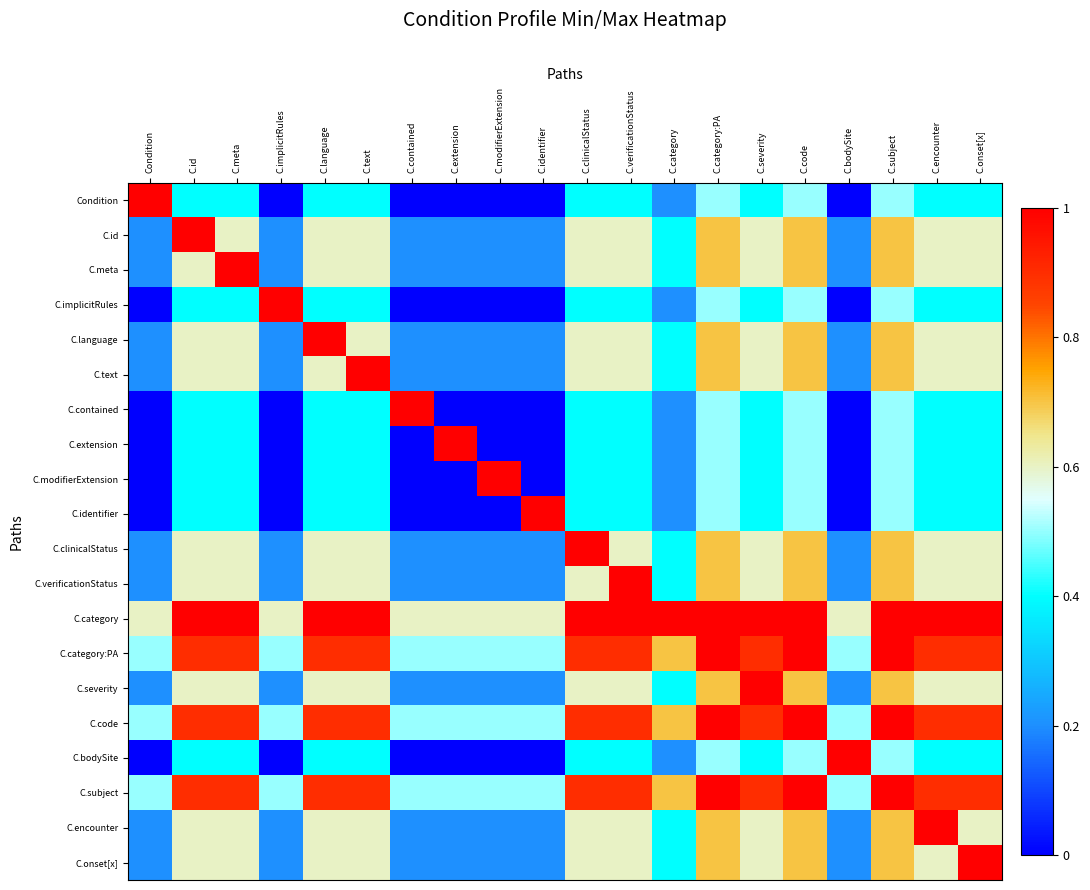

At how many categories does at least one series exceed 0?

20